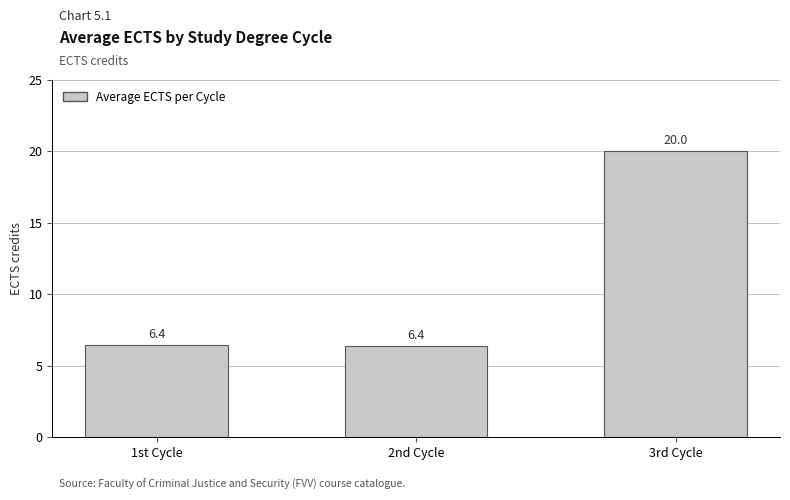

What is the smallest value displayed?

6.4